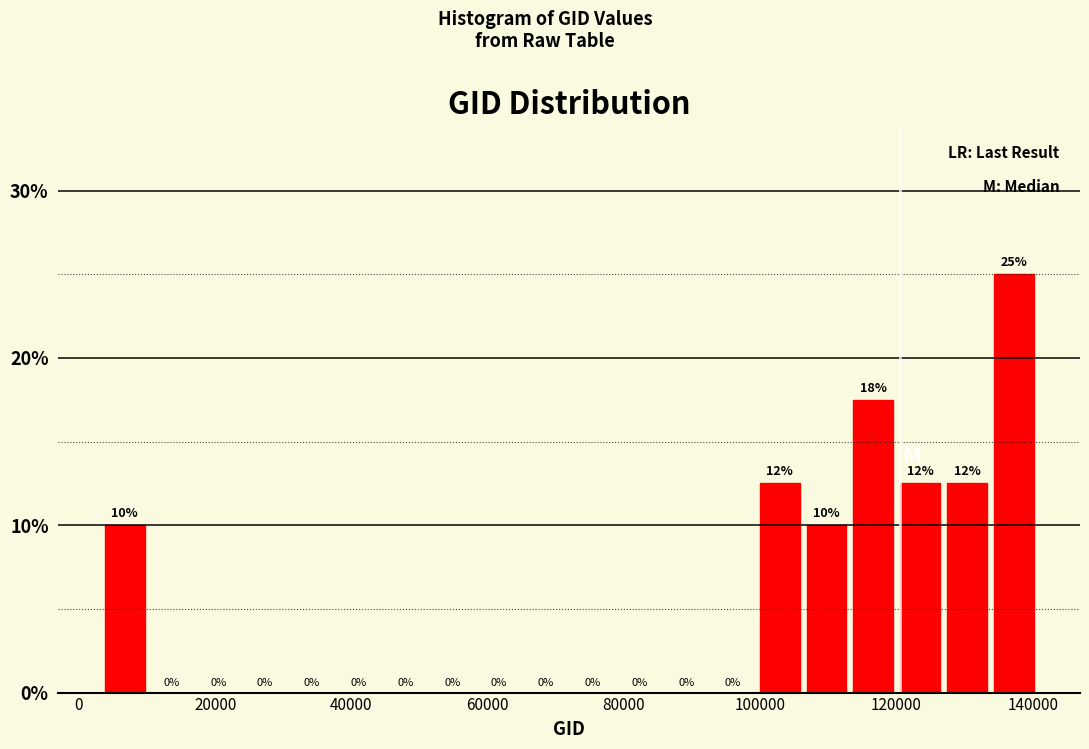

Read against the x-axis, roughly where is the centre of the tallest bar?

138000